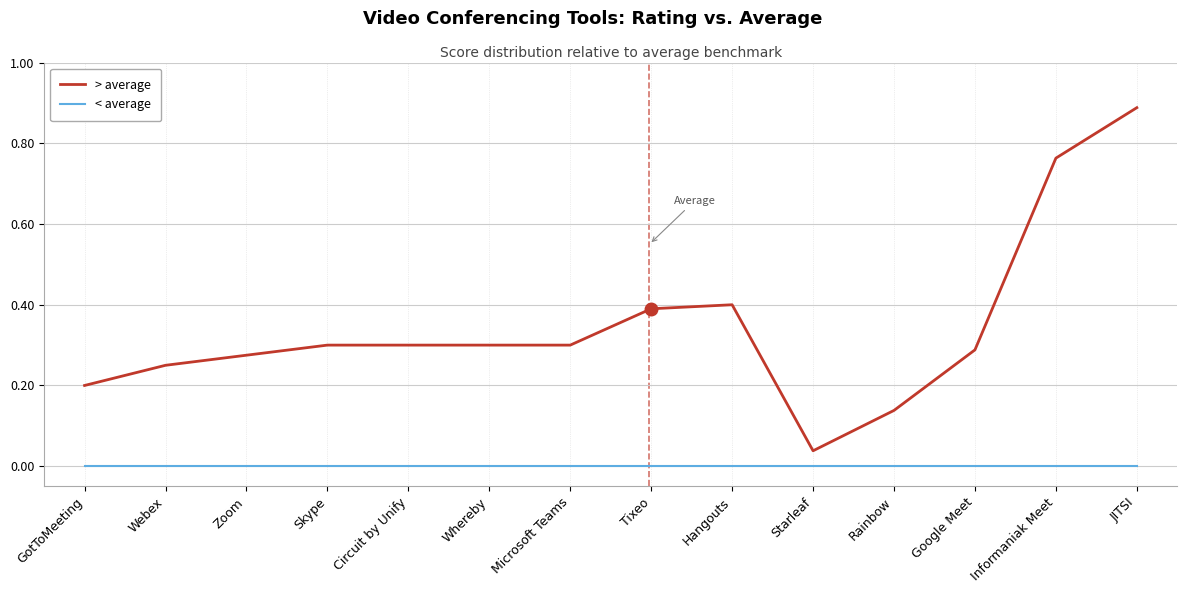

Which label corresponds to the largest value in the chart?

JITSI